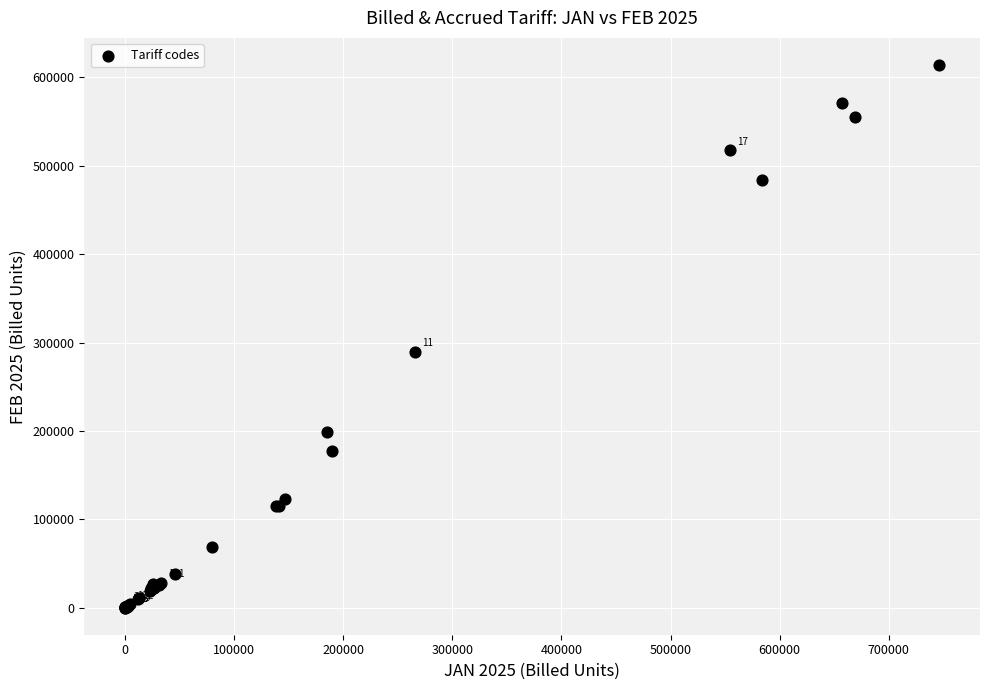

What Y value in the scatter plot is closest to 307045?

289782